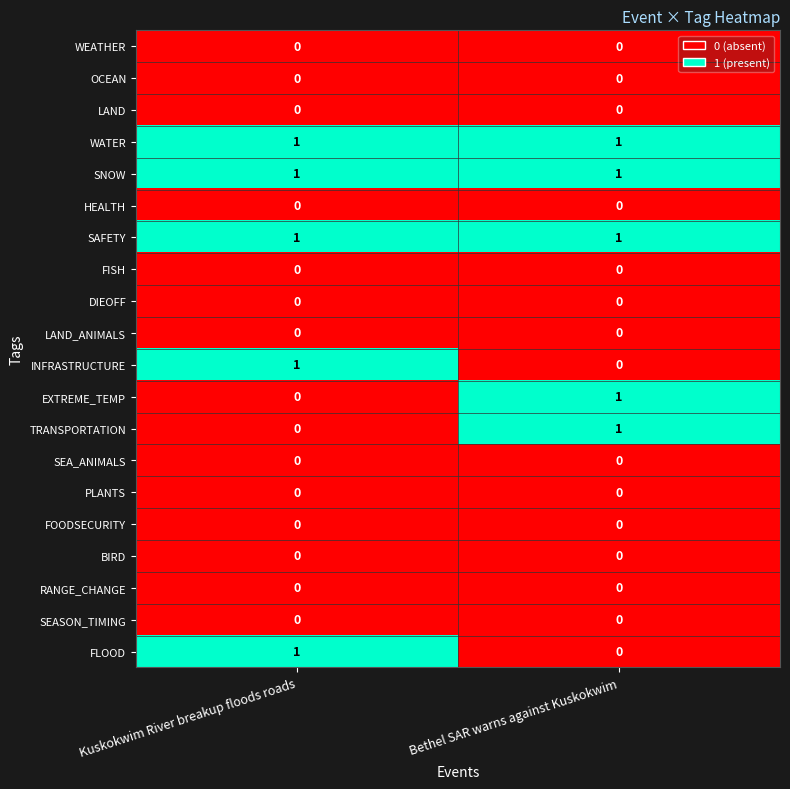

Is it true that BIRD equals 0 at Bethel SAR warns against Kuskokwim?

True